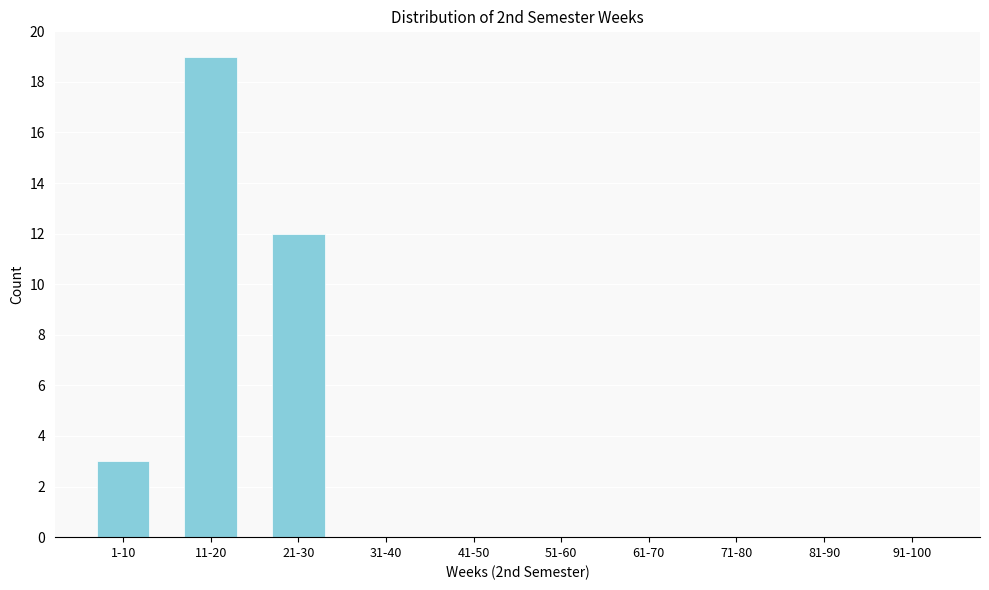

Reading left to right, list all the values displayed in this chart.

1-10=3	11-20=19	21-30=12	31-40=0	41-50=0	51-60=0	61-70=0	71-80=0	81-90=0	91-100=0